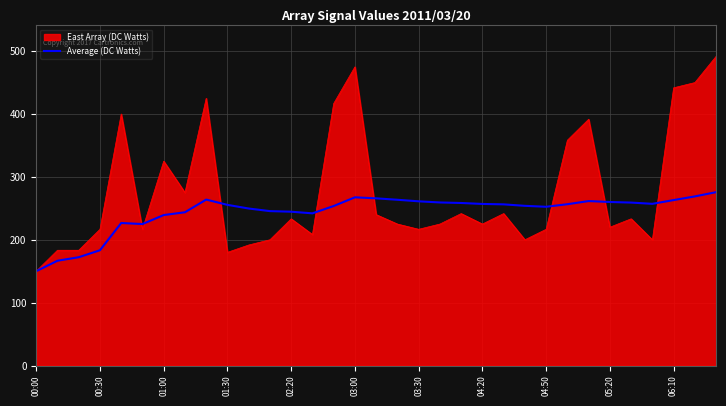

How many lines are shown in the chart?

2